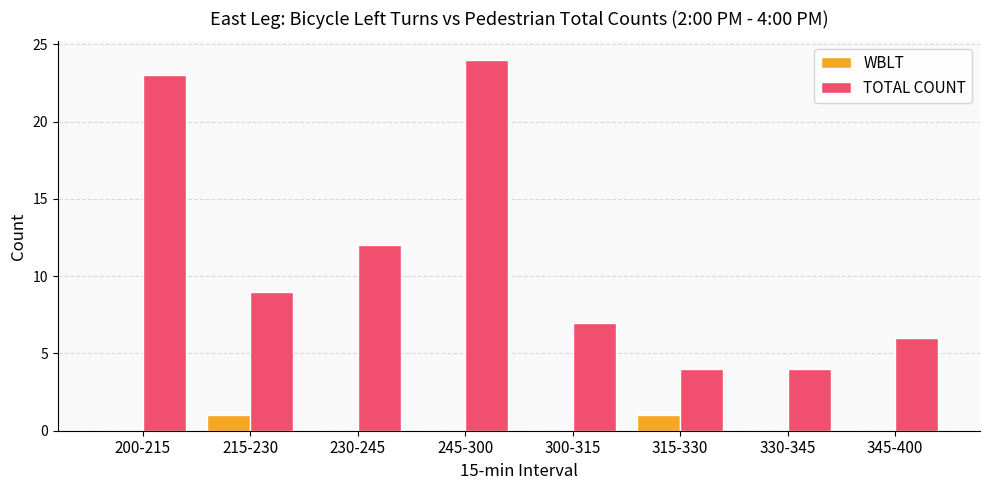

Which category has the highest value across all series?

245-300